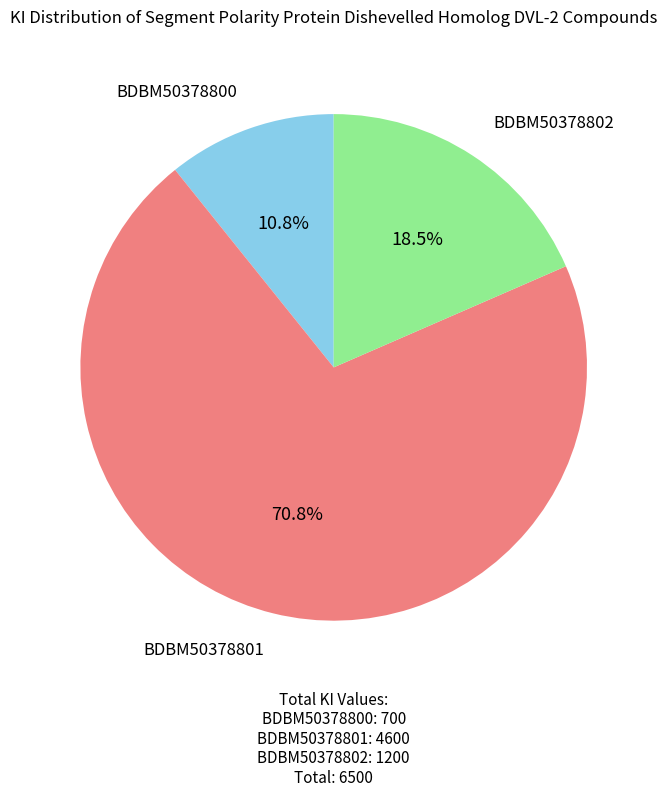

Rank the categories by value from highest to lowest.

BDBM50378801, BDBM50378802, BDBM50378800